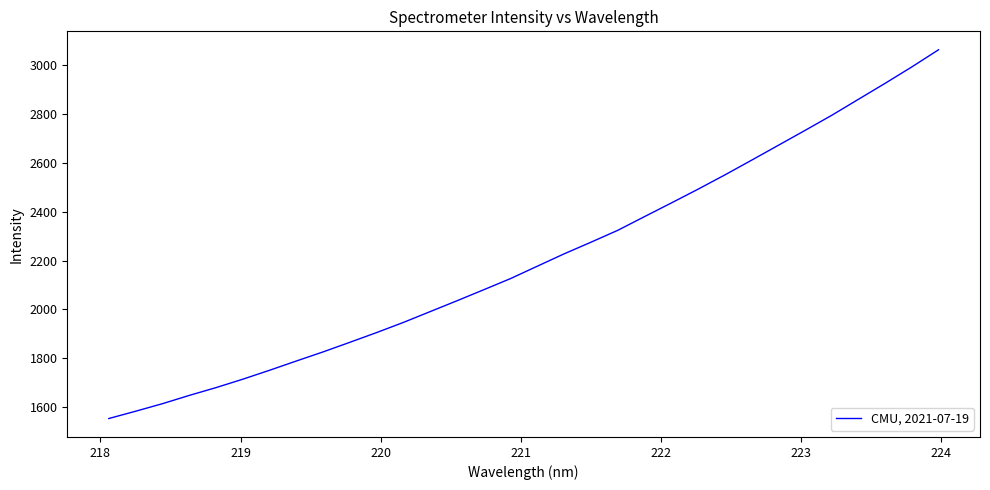

What is the minimum value shown in the chart?

1553.6